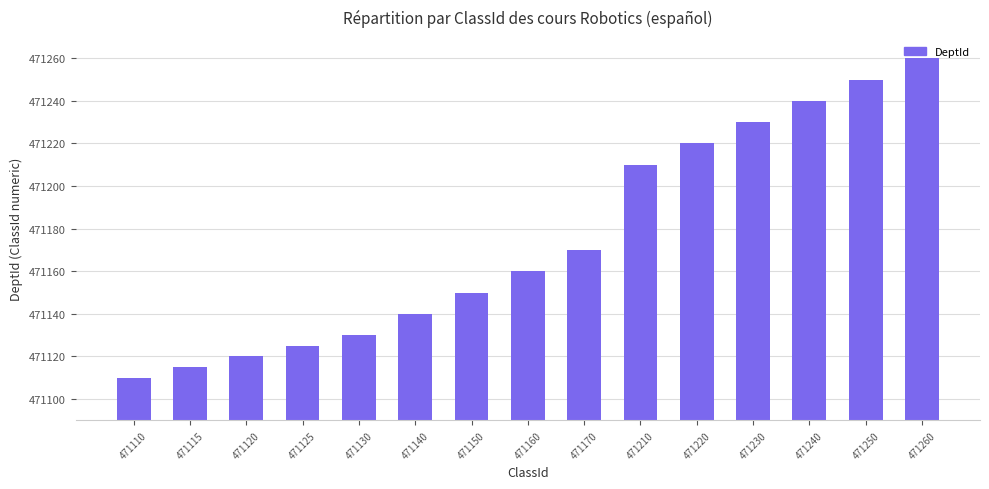

The value at 471210 is 471210. True or false?

True